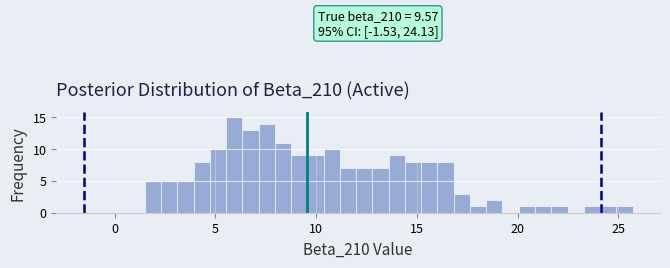

Around what value on the x-axis is the tallest bar? Give the approximate position of its centre, as read against the axis.

6.0